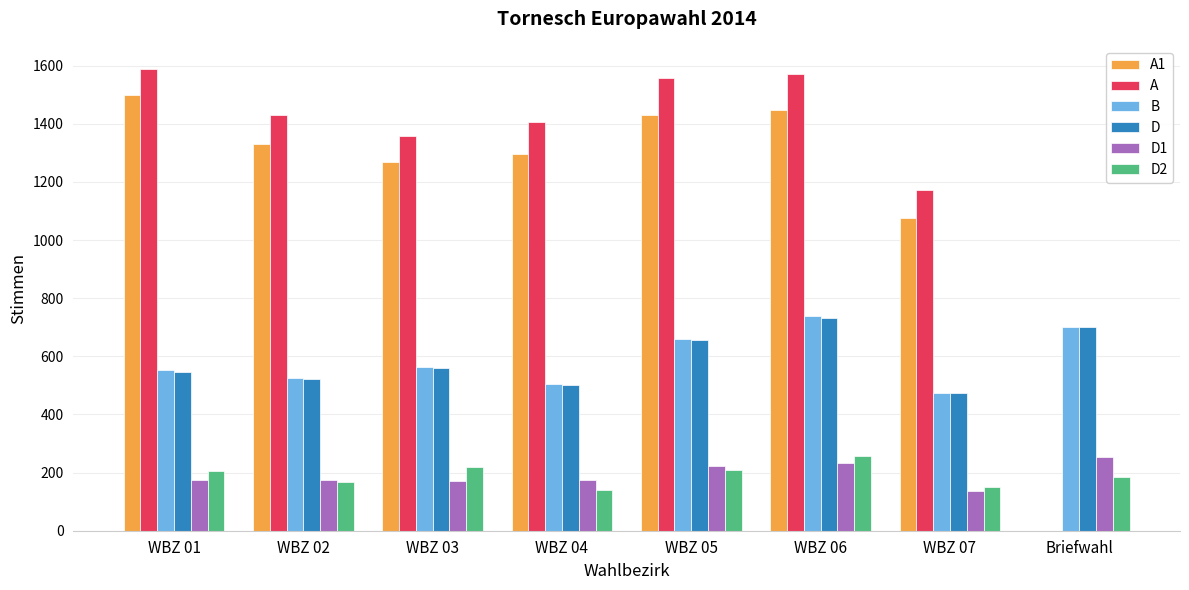

Which series has the largest total across all categories?

A